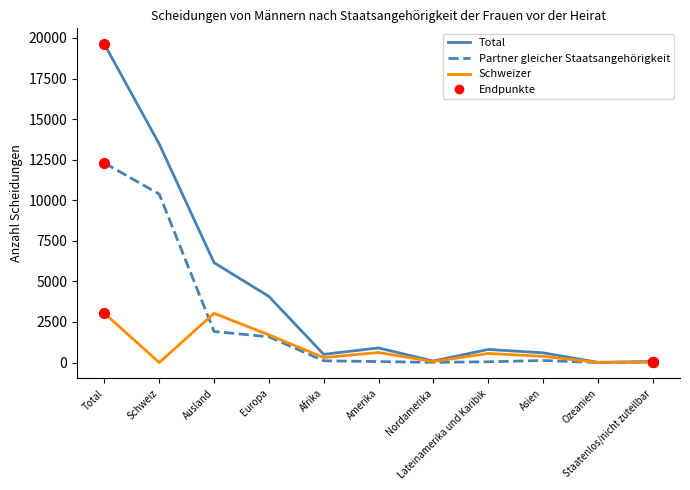

Is the value of Total at Schweiz greater than the value of Schweizer at Schweiz?

Yes